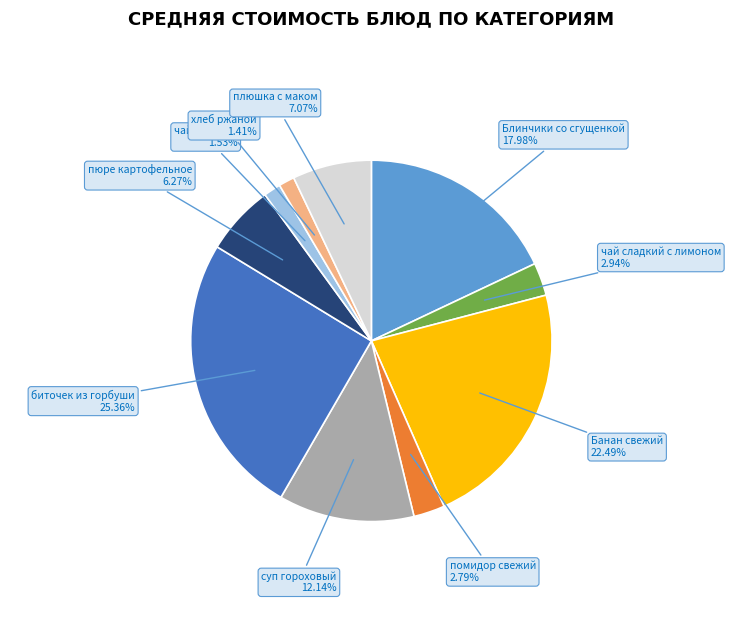

Count the number of slices in the pie.

10